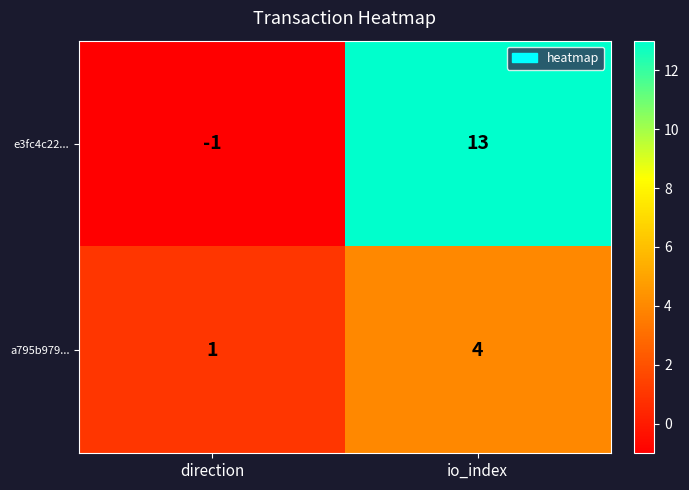

Which category has the lowest value across all series?

direction